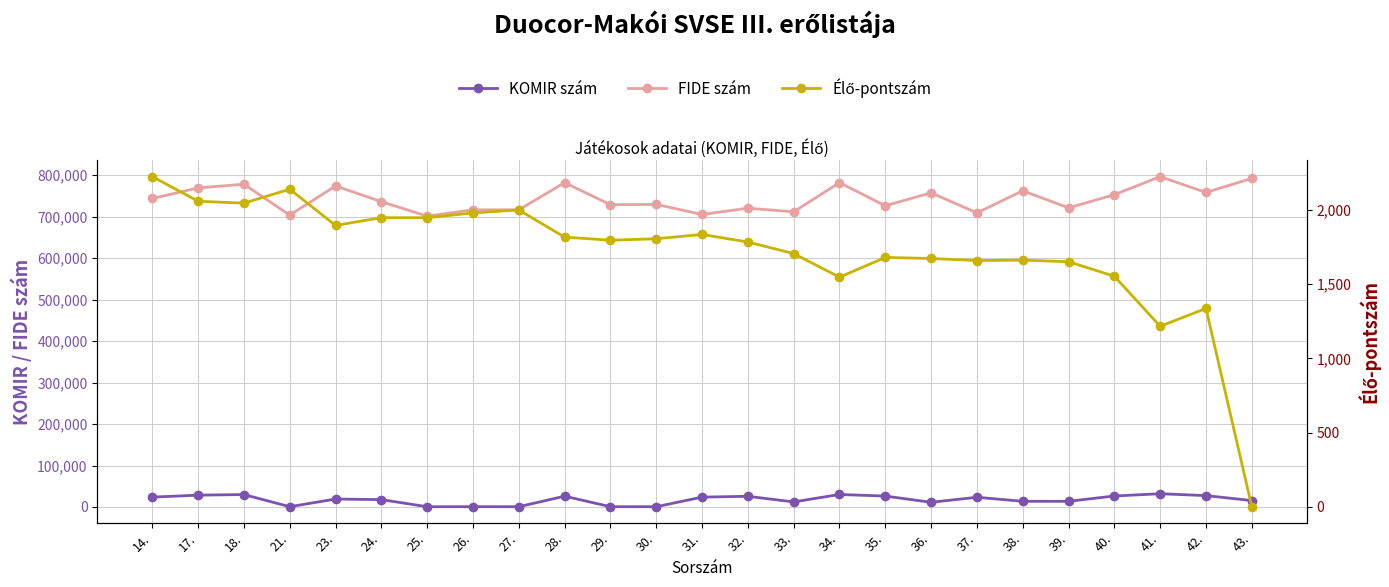

Which label corresponds to the smallest value in the chart?

43.